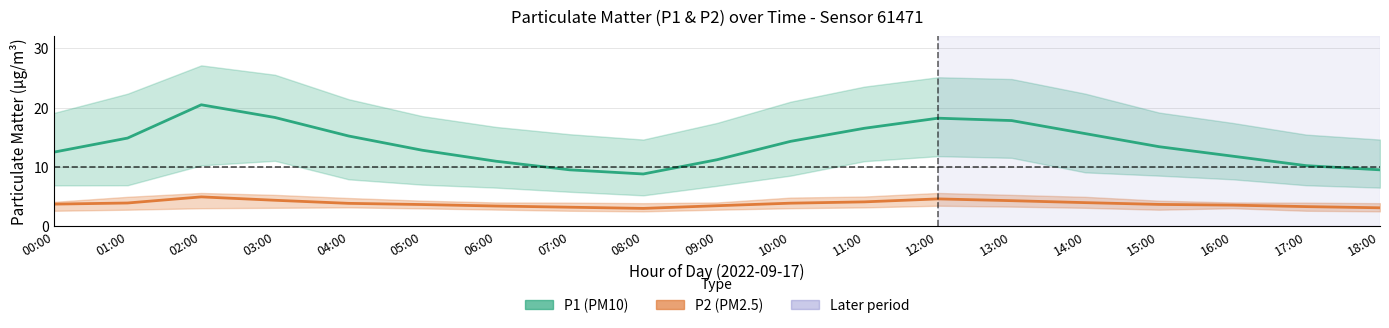

How many interior local valleys does the P2 (PM2.5) series have?

1